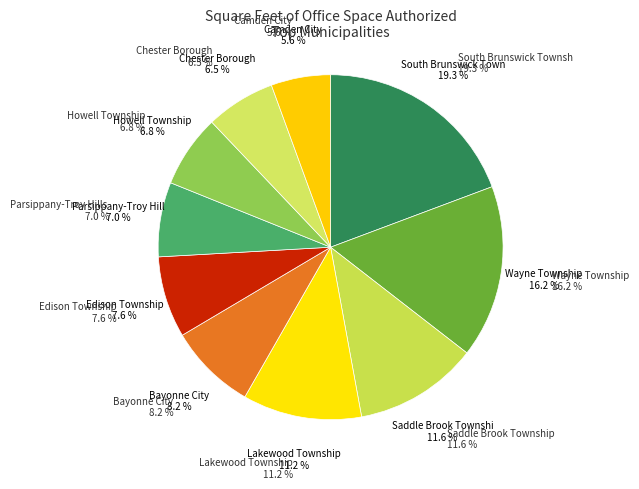

What is the smallest slice in the pie chart?

Camden City